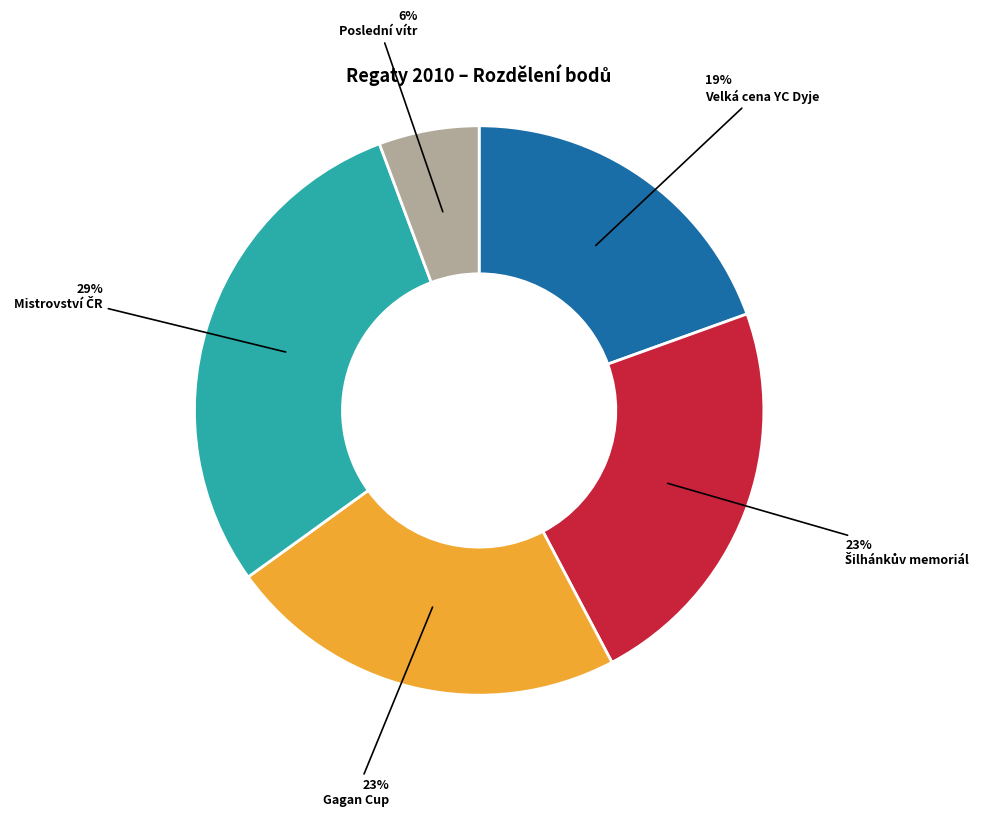

How many segments does this pie chart have?

5